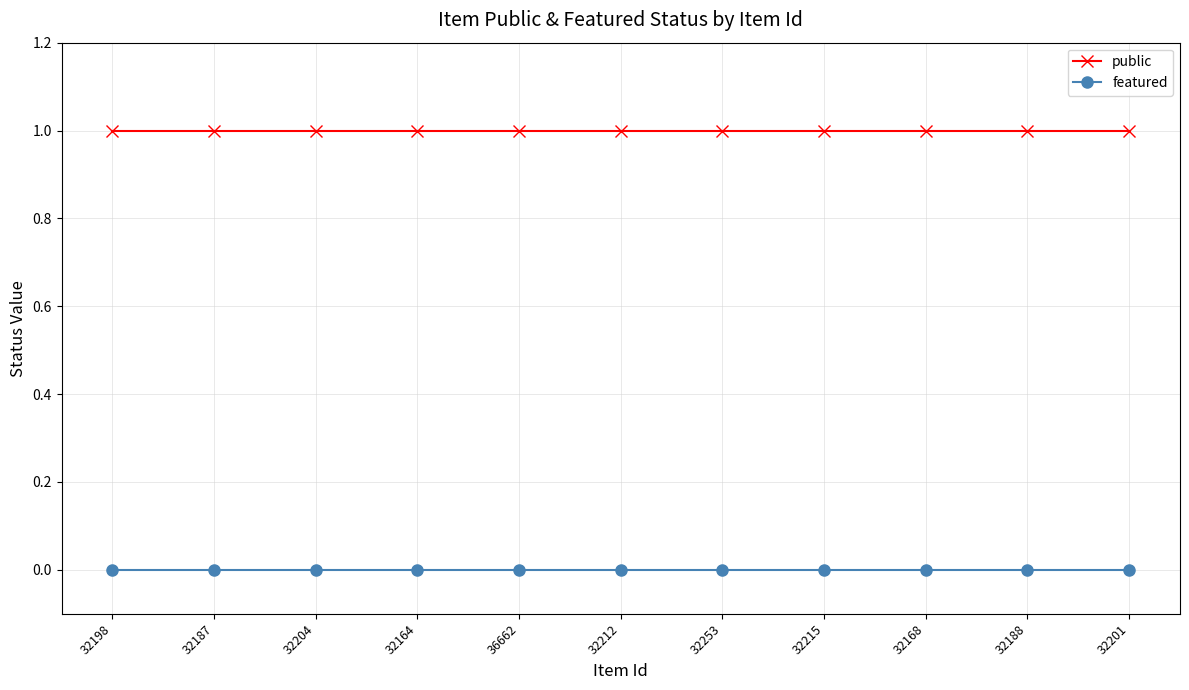

Rank the series at 32215 from highest to lowest value.

public, featured